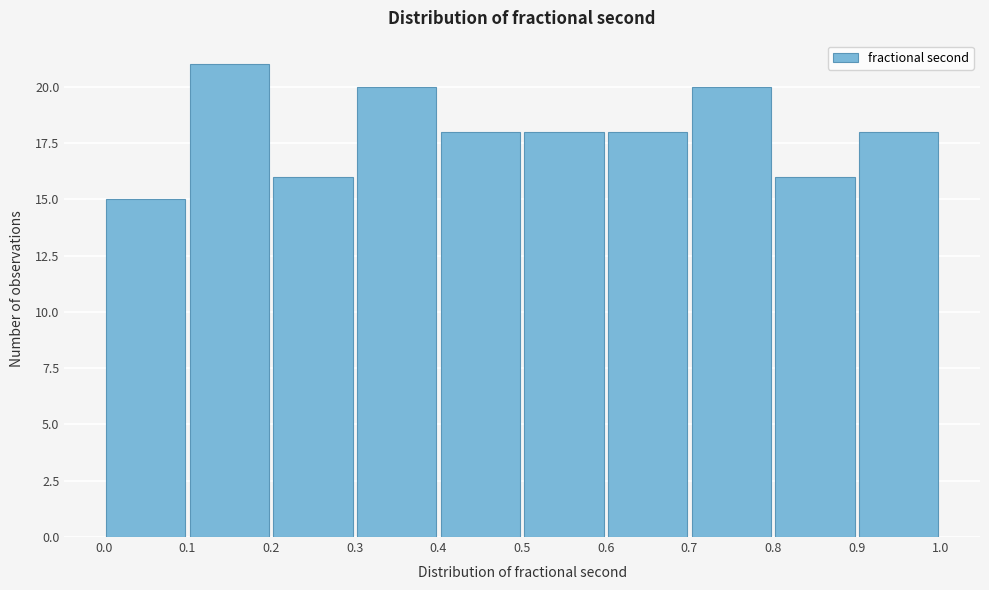

What is the height of the bar covering 0.6 to 0.7 on the x-axis? The values are not printed on the chart, so give them approximately, as read against the axis.

18